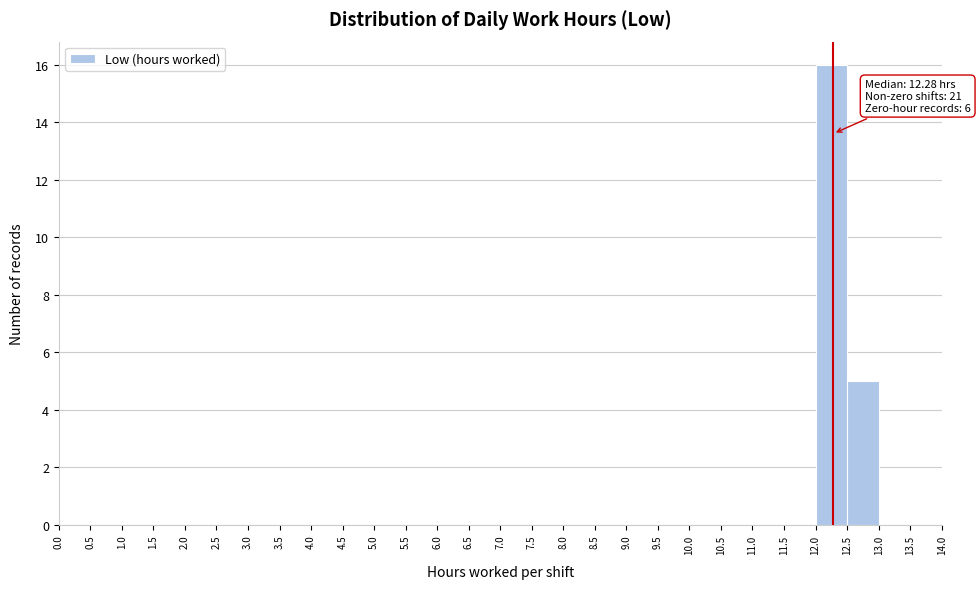

Over which range of the x-axis is the bar tallest?

12.0 to 12.5